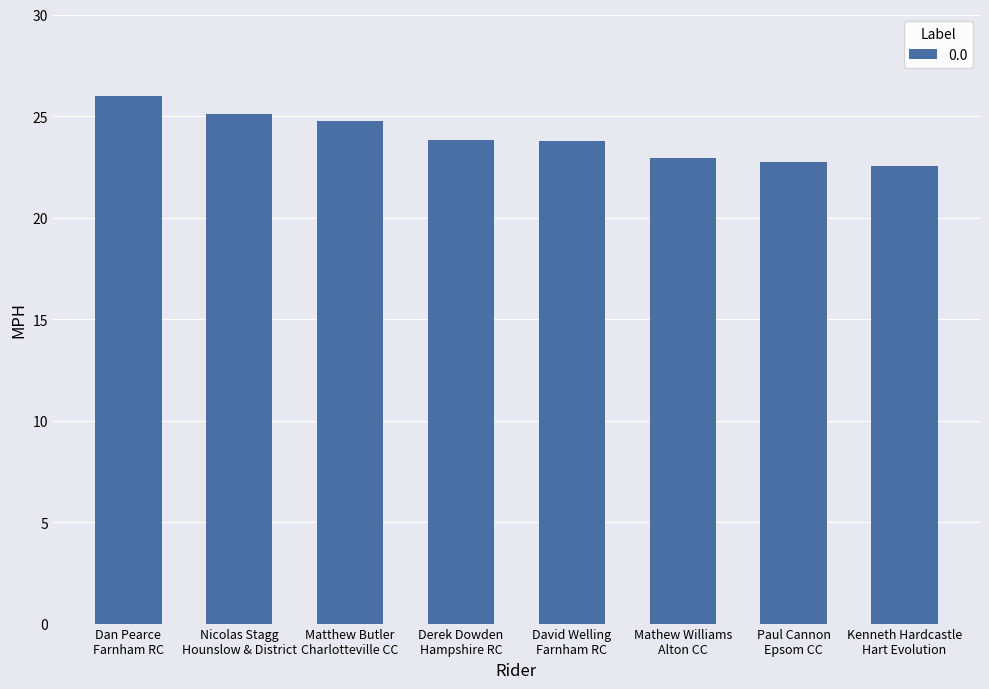

Reading left to right, extract all data points from this chart.

Dan Pearce
Farnham RC=26.0	Nicolas Stagg
Hounslow & District=25.1	Matthew Butler
Charlotteville CC=24.8	Derek Dowden
Hampshire RC=23.8	David Welling
Farnham RC=23.8	Mathew Williams
Alton CC=22.9	Paul Cannon
Epsom CC=22.8	Kenneth Hardcastle
Hart Evolution=22.5